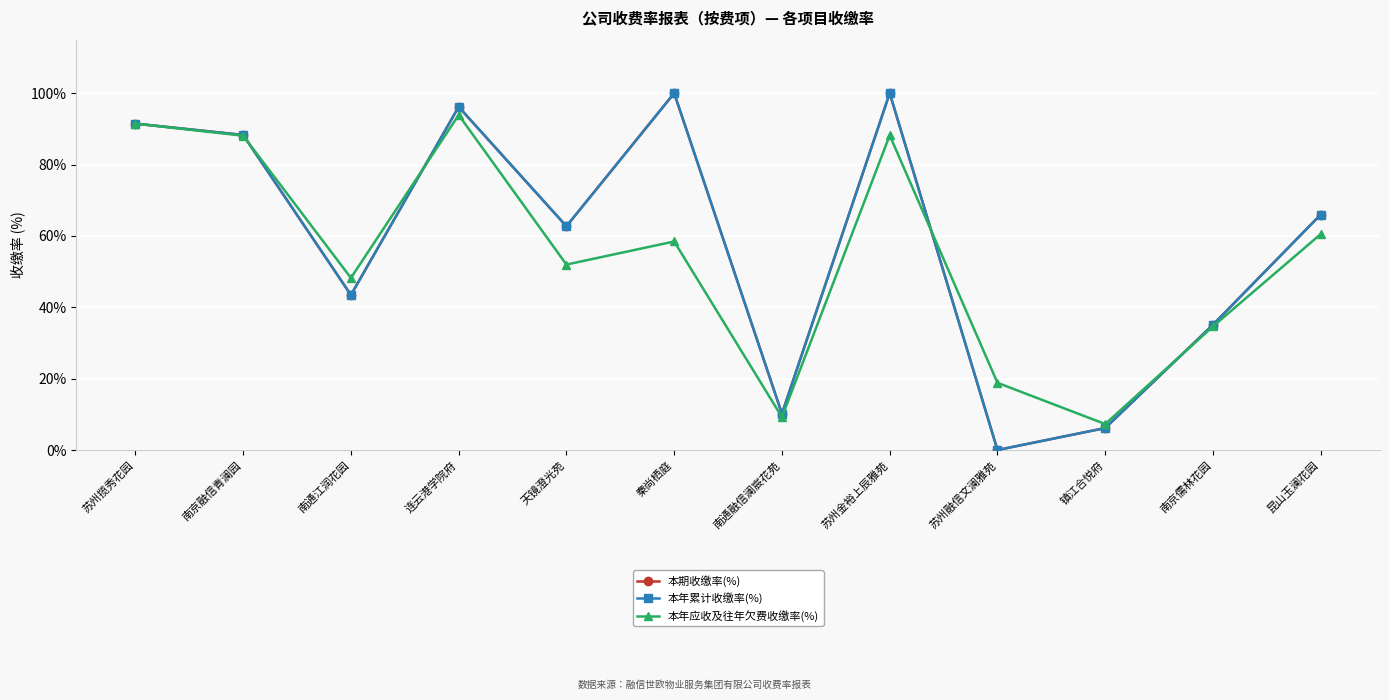

Does the chart have visible grid lines?

Yes